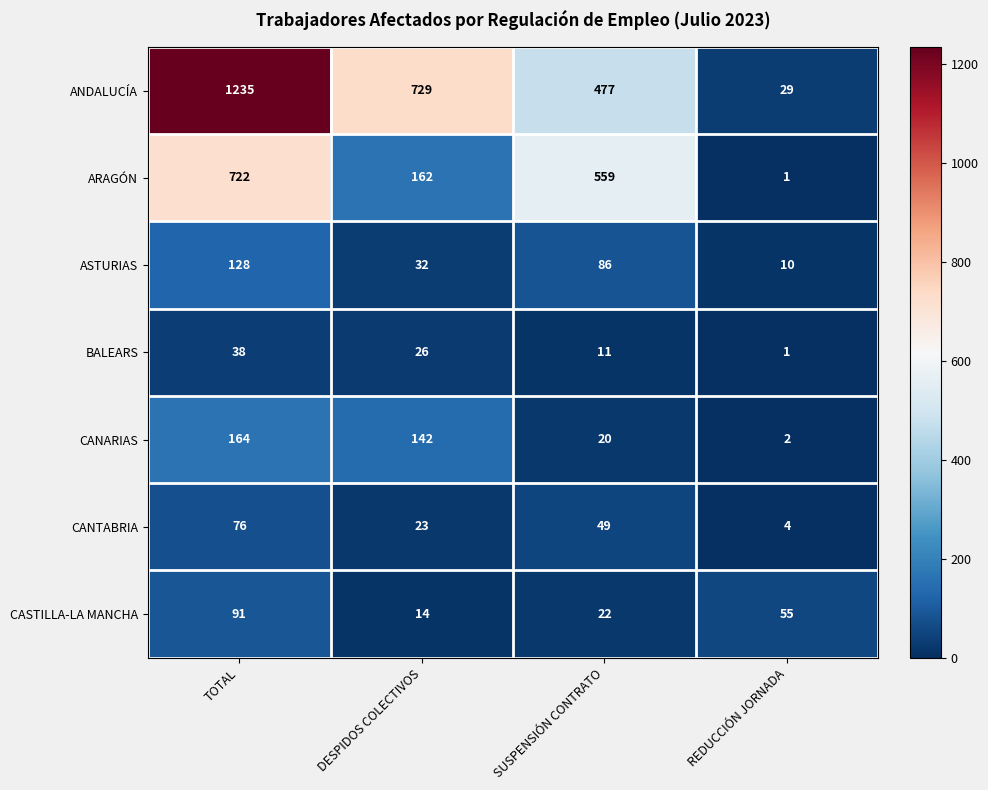

At how many categories does at least one series exceed 306?

3